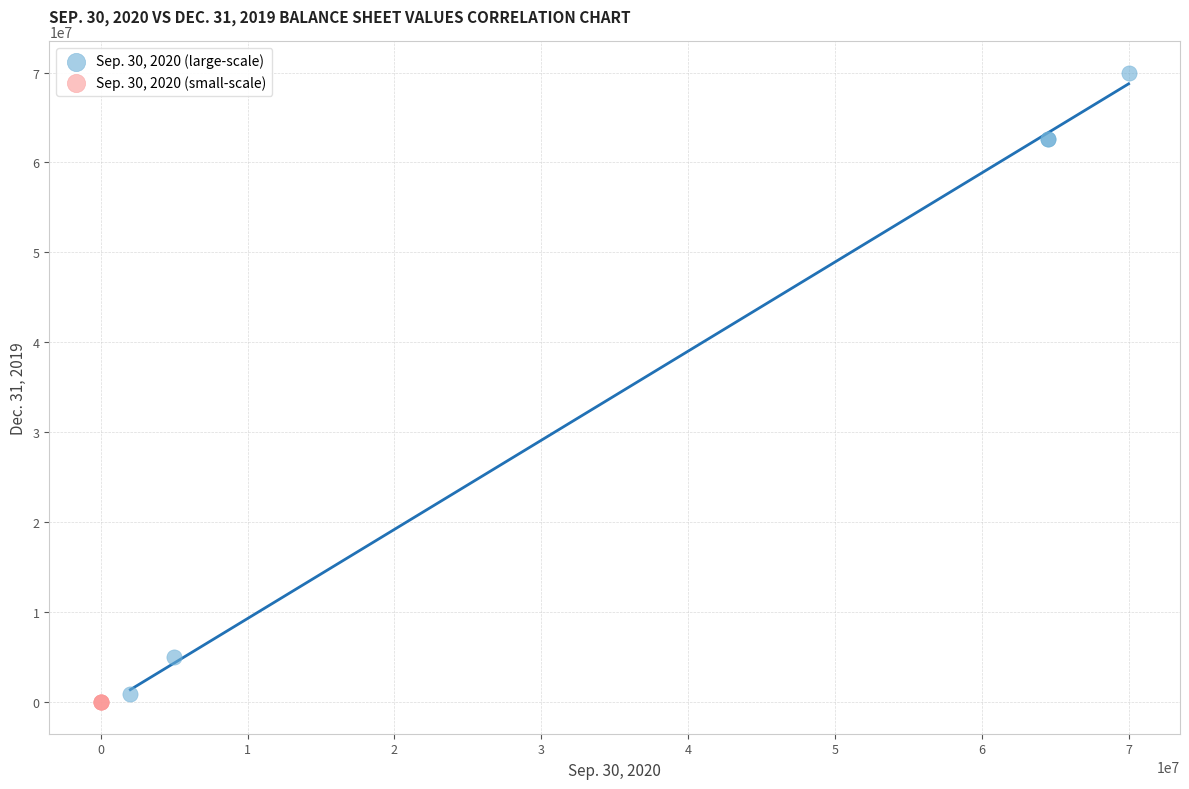

Which series reaches the minimum Y coordinate?

Sep. 30, 2020 (small-scale)